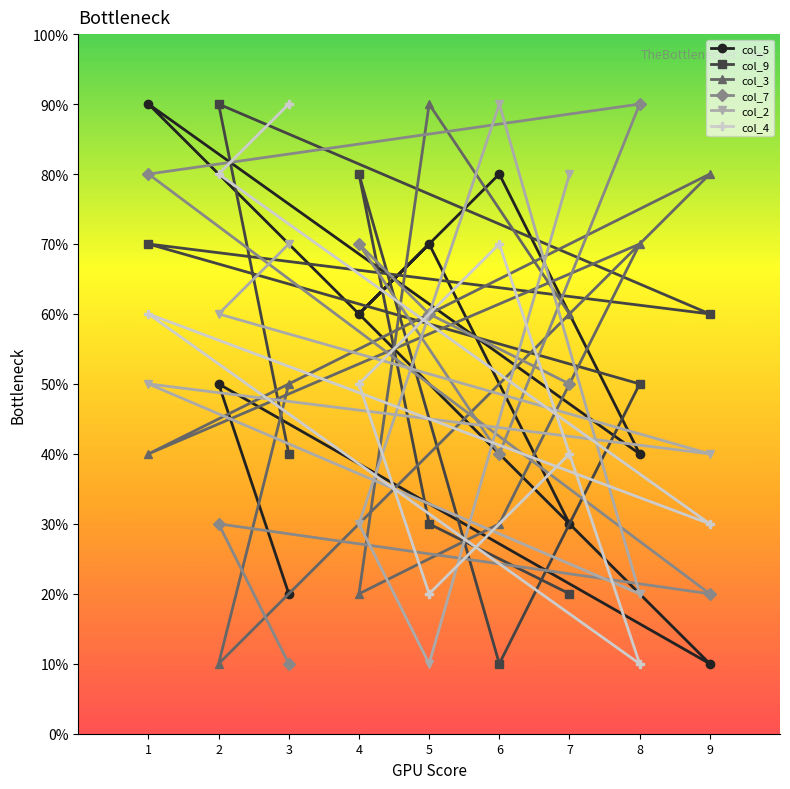

At 1, list the series in order from smallest to largest.

col_3, col_2, col_4, col_9, col_7, col_5